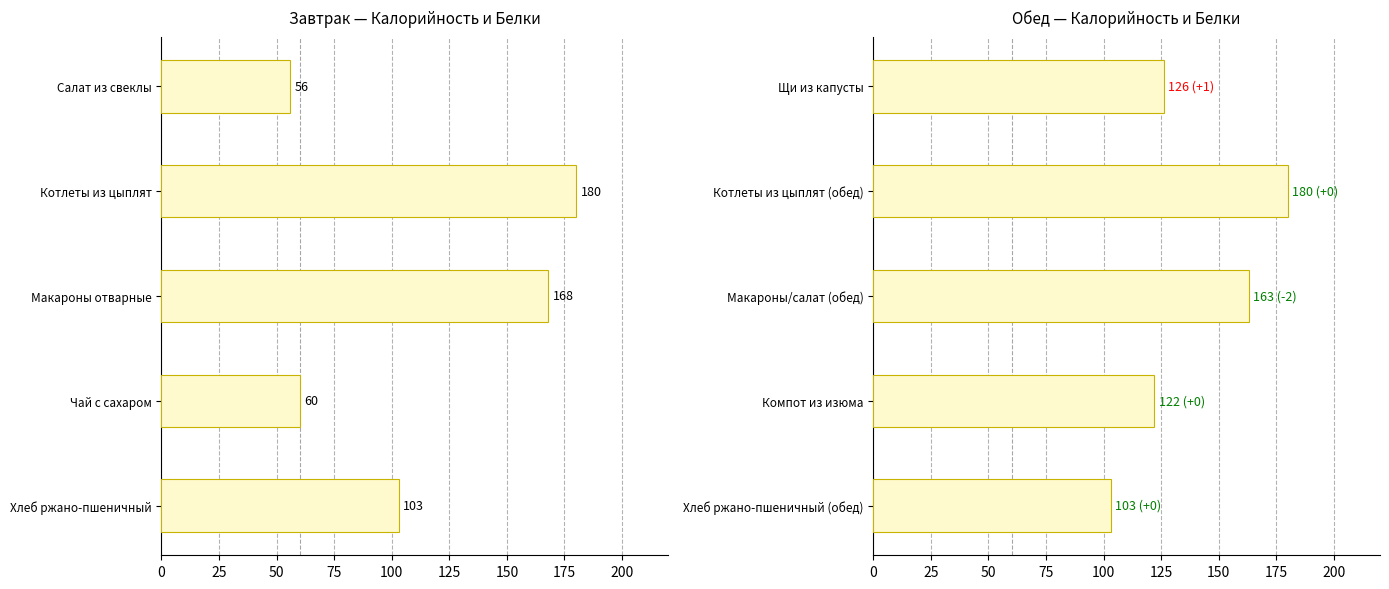

Is it true that the value at Щи из капусты is 60?

False